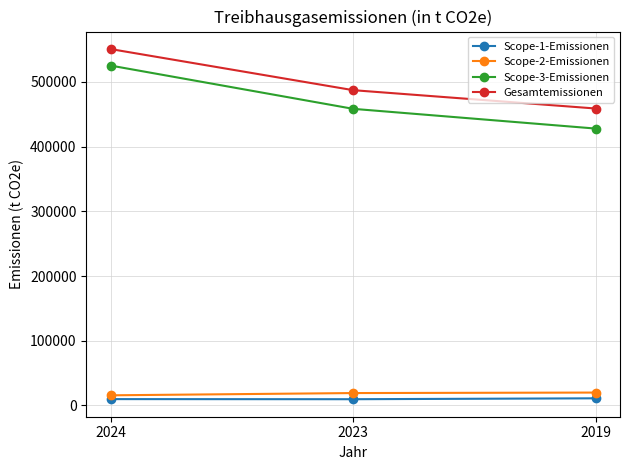

What is the value of the Gesamtemissionen point at the 3rd from the left?

458902